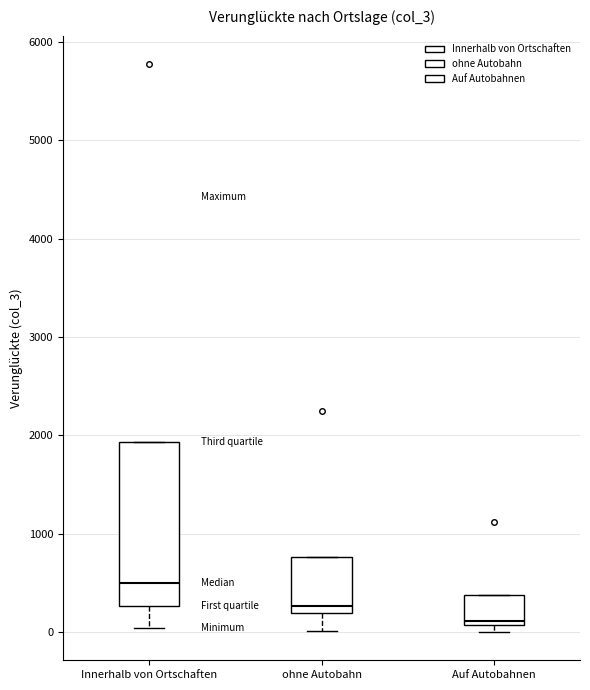

Reading left to right, transcribe this box plot: for each box, give where its median line is, the range the box spans, and where its two whiskers end, as read against the y-axis. The values are not printed on the chart, so give them approximately, as read against the axis.

Innerhalb von Ortschaften: median 500, box 300 to 1900, whiskers 0 to 1900
ohne Autobahn: median 300, box 200 to 800, whiskers 0 to 800
Auf Autobahnen: median 100 (just above the box's lower edge), box 100 to 400, whiskers 0 to 400